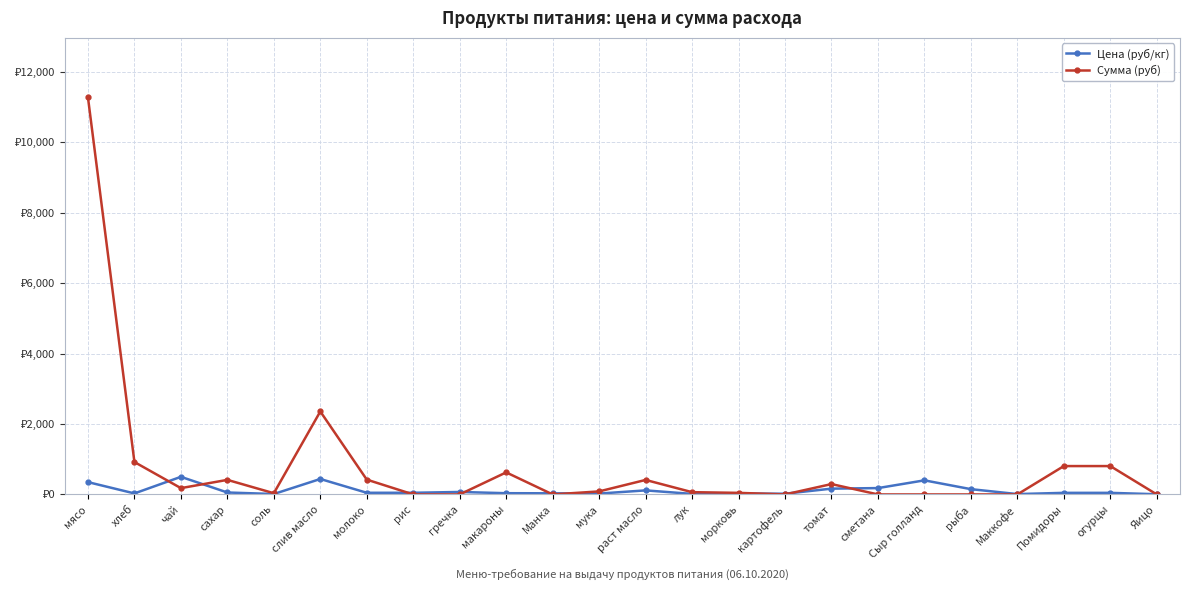

Which series ends up on top after the final intersection of Сумма (руб) and Цена (руб/кг)?

Цена (руб/кг)